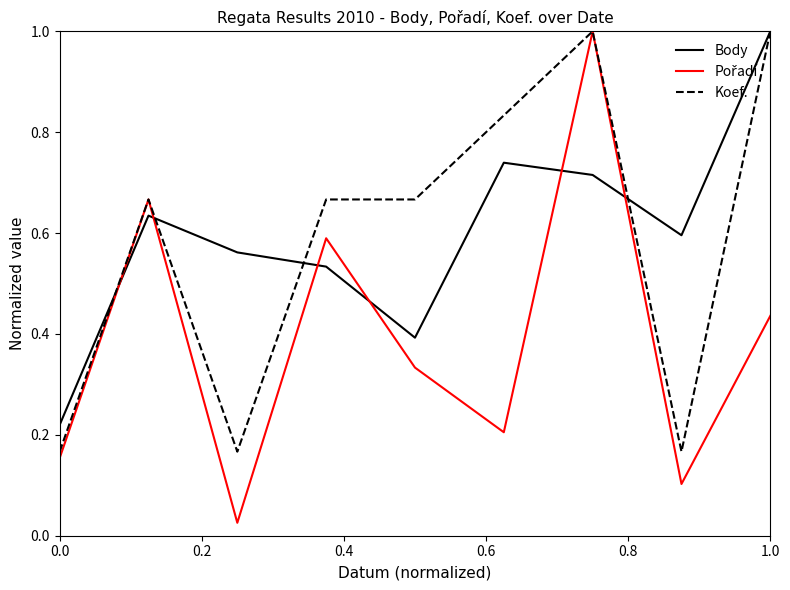

What is the maximum value shown in the chart?

1.0